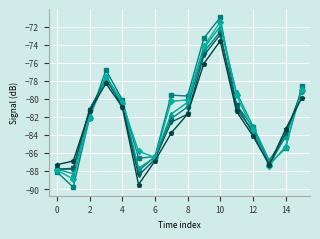

What is the smallest value displayed?

-89.8